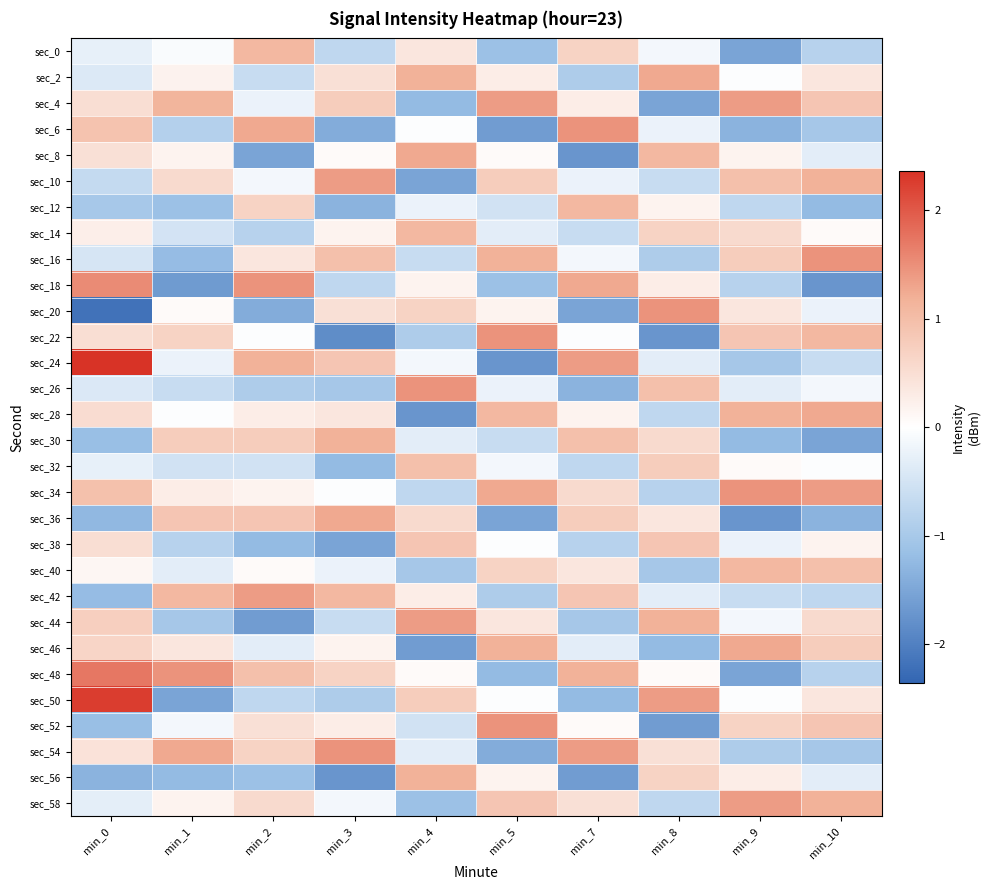

Reading right to left, list all the values displayed in this chart.

sec_0: min_10=-0.8	min_9=-1.5	min_8=-0.1	min_7=0.7	min_5=-1.1	min_4=0.4	min_3=-0.7	min_2=1.1	min_1=-0.1	min_0=-0.3
sec_2: min_10=0.4	min_9=-0.0	min_8=1.3	min_7=-0.9	min_5=0.3	min_4=1.2	min_3=0.5	min_2=-0.6	min_1=0.2	min_0=-0.4
sec_4: min_10=0.9	min_9=1.4	min_8=-1.5	min_7=0.3	min_5=1.4	min_4=-1.2	min_3=0.8	min_2=-0.2	min_1=1.1	min_0=0.5
sec_6: min_10=-1.0	min_9=-1.3	min_8=-0.2	min_7=1.5	min_5=-1.6	min_4=-0.0	min_3=-1.4	min_2=1.3	min_1=-0.9	min_0=0.9
sec_8: min_10=-0.3	min_9=0.2	min_8=1.1	min_7=-1.7	min_5=0.1	min_4=1.3	min_3=0.1	min_2=-1.5	min_1=0.2	min_0=0.5
sec_10: min_10=1.2	min_9=1.0	min_8=-0.6	min_7=-0.2	min_5=0.8	min_4=-1.5	min_3=1.4	min_2=-0.1	min_1=0.6	min_0=-0.7
sec_12: min_10=-1.2	min_9=-0.7	min_8=0.2	min_7=1.1	min_5=-0.5	min_4=-0.2	min_3=-1.3	min_2=0.7	min_1=-1.1	min_0=-1.0
sec_14: min_10=0.1	min_9=0.6	min_8=0.7	min_7=-0.6	min_5=-0.3	min_4=1.1	min_3=0.2	min_2=-0.8	min_1=-0.5	min_0=0.3
sec_16: min_10=1.5	min_9=0.8	min_8=-0.9	min_7=-0.1	min_5=1.2	min_4=-0.6	min_3=1.0	min_2=0.4	min_1=-1.2	min_0=-0.5
sec_18: min_10=-1.7	min_9=-0.8	min_8=0.3	min_7=1.3	min_5=-1.1	min_4=0.2	min_3=-0.7	min_2=1.5	min_1=-1.7	min_0=1.5
sec_20: min_10=-0.2	min_9=0.4	min_8=1.5	min_7=-1.5	min_5=0.2	min_4=0.7	min_3=0.5	min_2=-1.4	min_1=0.1	min_0=-2.2
sec_22: min_10=1.1	min_9=0.9	min_8=-1.7	min_7=-0.0	min_5=1.5	min_4=-0.9	min_3=-1.8	min_2=-0.0	min_1=0.7	min_0=0.5
sec_24: min_10=-0.6	min_9=-1.0	min_8=-0.3	min_7=1.4	min_5=-1.7	min_4=-0.1	min_3=0.9	min_2=1.2	min_1=-0.2	min_0=2.4
sec_26: min_10=-0.1	min_9=-0.3	min_8=1.0	min_7=-1.3	min_5=-0.2	min_4=1.5	min_3=-1.0	min_2=-0.9	min_1=-0.6	min_0=-0.4
sec_28: min_10=1.3	min_9=1.2	min_8=-0.7	min_7=0.2	min_5=1.1	min_4=-1.7	min_3=0.4	min_2=0.3	min_1=-0.0	min_0=0.5
sec_30: min_10=-1.5	min_9=-1.2	min_8=0.6	min_7=1.0	min_5=-0.6	min_4=-0.3	min_3=1.2	min_2=0.8	min_1=0.8	min_0=-1.2
sec_32: min_10=-0.0	min_9=0.1	min_8=0.8	min_7=-0.7	min_5=-0.1	min_4=1.0	min_3=-1.2	min_2=-0.5	min_1=-0.5	min_0=-0.3
sec_34: min_10=1.4	min_9=1.5	min_8=-0.8	min_7=0.6	min_5=1.3	min_4=-0.7	min_3=-0.0	min_2=0.2	min_1=0.3	min_0=1.0
sec_36: min_10=-1.3	min_9=-1.7	min_8=0.4	min_7=0.8	min_5=-1.5	min_4=0.6	min_3=1.3	min_2=0.9	min_1=0.9	min_0=-1.3
sec_38: min_10=0.2	min_9=-0.2	min_8=0.9	min_7=-0.8	min_5=-0.0	min_4=0.9	min_3=-1.5	min_2=-1.2	min_1=-0.8	min_0=0.5
sec_40: min_10=1.0	min_9=1.1	min_8=-1.0	min_7=0.4	min_5=0.7	min_4=-1.0	min_3=-0.2	min_2=0.1	min_1=-0.3	min_0=0.1
sec_42: min_10=-0.7	min_9=-0.6	min_8=-0.3	min_7=0.9	min_5=-0.9	min_4=0.3	min_3=1.1	min_2=1.4	min_1=1.1	min_0=-1.2
sec_44: min_10=0.6	min_9=-0.1	min_8=1.2	min_7=-1.0	min_5=0.4	min_4=1.4	min_3=-0.6	min_2=-1.6	min_1=-1.0	min_0=0.7
sec_46: min_10=0.8	min_9=1.3	min_8=-1.2	min_7=-0.3	min_5=1.2	min_4=-1.6	min_3=0.2	min_2=-0.3	min_1=0.4	min_0=0.6
sec_48: min_10=-0.8	min_9=-1.5	min_8=0.1	min_7=1.2	min_5=-1.2	min_4=0.1	min_3=0.7	min_2=1.0	min_1=1.5	min_0=1.7
sec_50: min_10=0.4	min_9=-0.0	min_8=1.4	min_7=-1.2	min_5=-0.0	min_4=0.8	min_3=-0.9	min_2=-0.7	min_1=-1.5	min_0=2.3
sec_52: min_10=0.9	min_9=0.7	min_8=-1.6	min_7=0.1	min_5=1.5	min_4=-0.5	min_3=0.3	min_2=0.5	min_1=-0.1	min_0=-1.2
sec_54: min_10=-1.0	min_9=-0.9	min_8=0.5	min_7=1.4	min_5=-1.4	min_4=-0.3	min_3=1.5	min_2=0.7	min_1=1.3	min_0=0.4
sec_56: min_10=-0.3	min_9=0.3	min_8=0.7	min_7=-1.6	min_5=0.2	min_4=1.2	min_3=-1.7	min_2=-1.1	min_1=-1.2	min_0=-1.3
sec_58: min_10=1.2	min_9=1.4	min_8=-0.7	min_7=0.5	min_5=0.9	min_4=-1.1	min_3=-0.1	min_2=0.6	min_1=0.2	min_0=-0.3